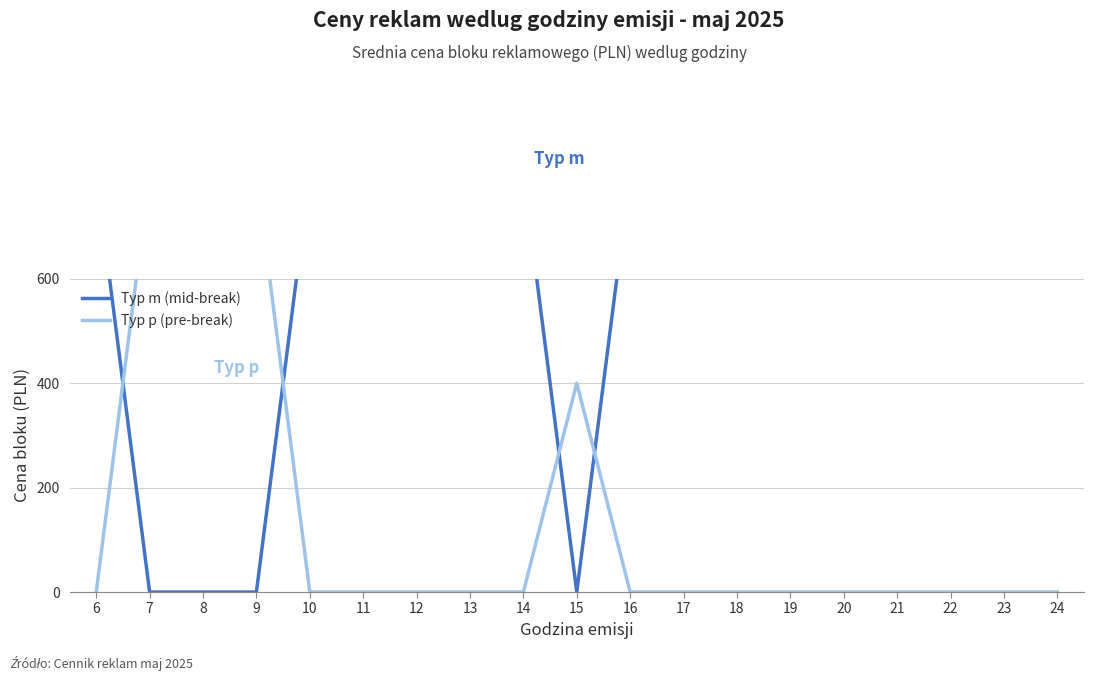

Reading right to left, transcribe all the data shown in this chart.

Typ m (mid-break): 24=800	23=800	22=800	21=800	20=800	19=800	18=800	17=800	16=800	15=0	14=800	13=800	12=1200	11=800	10=800	9=0	8=0	7=0	6=800
Typ p (pre-break): 24=0	23=0	22=0	21=0	20=0	19=0	18=0	17=0	16=0	15=400	14=0	13=0	12=0	11=0	10=0	9=800	8=800	7=800	6=0